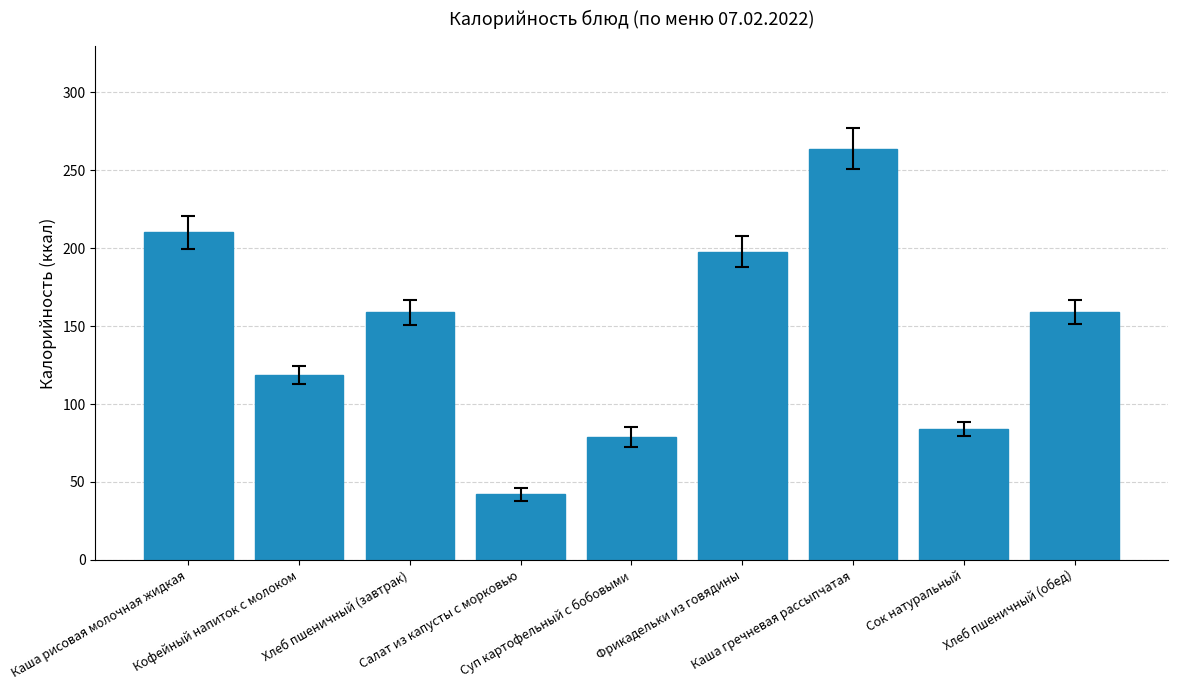

At which label does the data first exceed 159?

Каша рисовая молочная жидкая